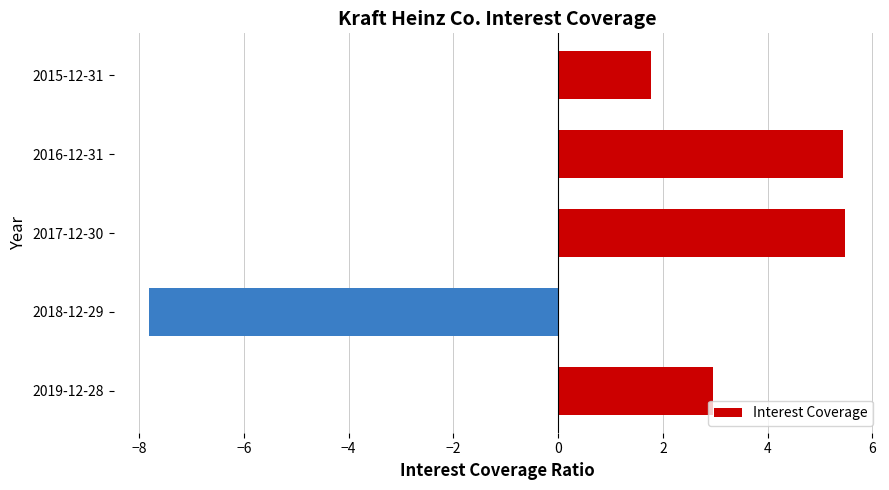

What is the minimum value shown in the chart?

-7.8